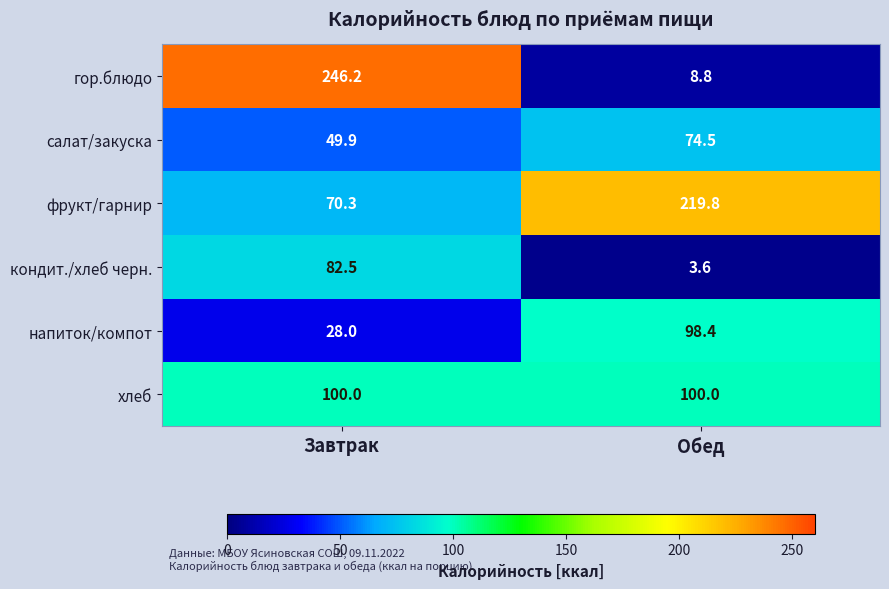

Reading left to right, transcribe all the data shown in this chart.

гор.блюдо: 246.2	8.8
салат/закуска: 49.9	74.5
фрукт/гарнир: 70.3	219.8
кондит./хлеб черн.: 82.5	3.6
напиток/компот: 28.0	98.4
хлеб: 100.0	100.0